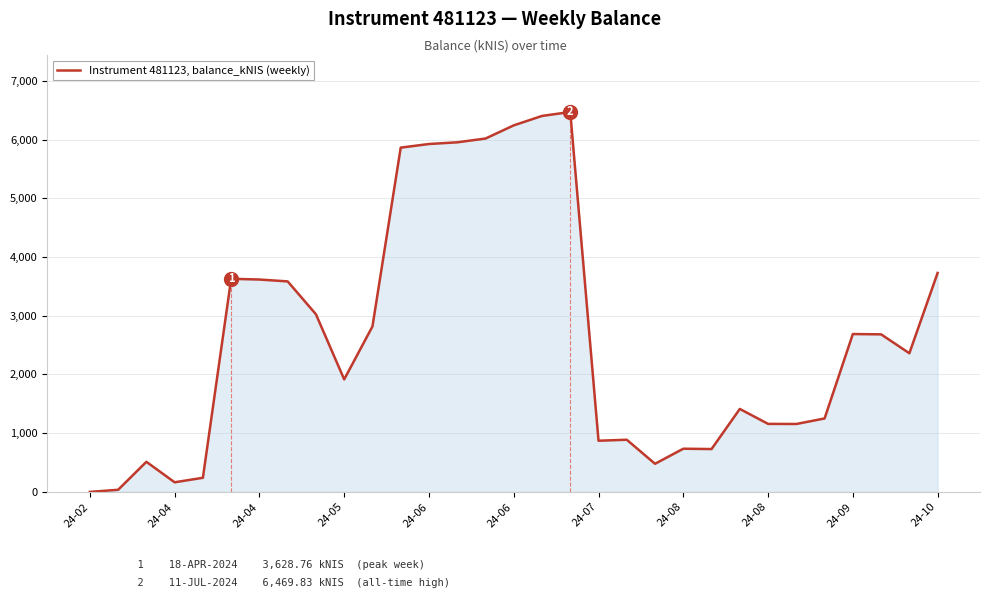

What is the difference between the maximum and minimum values?

6469.8